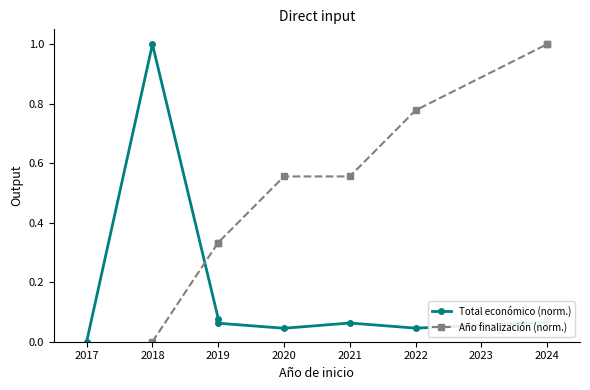

What value does the Total económico (norm.) series have at 2024?

0.1